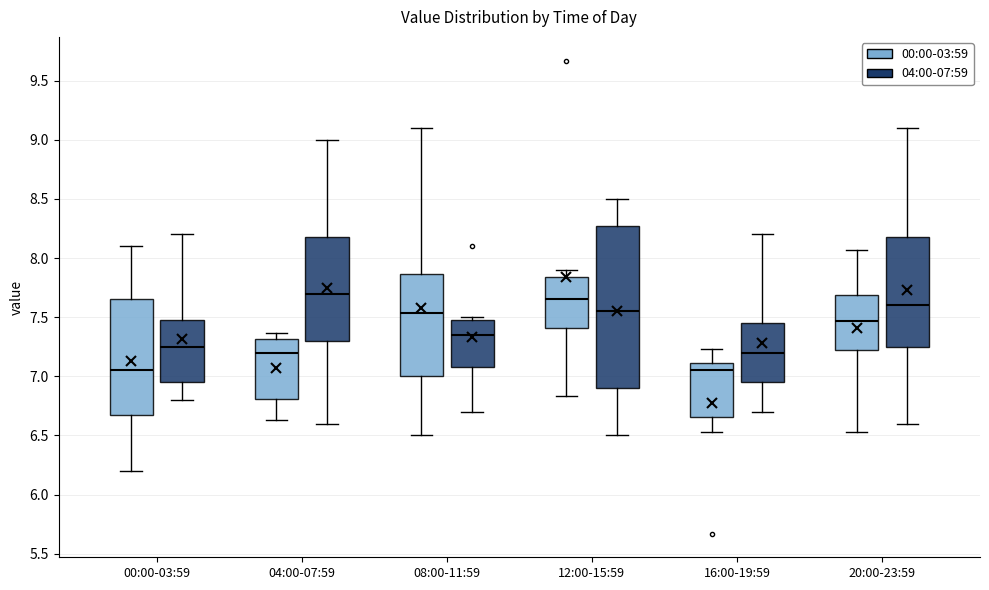

Which box is the tallest, from its lower edge to its upper edge?

12:00-15:59 (04:00-07:59)